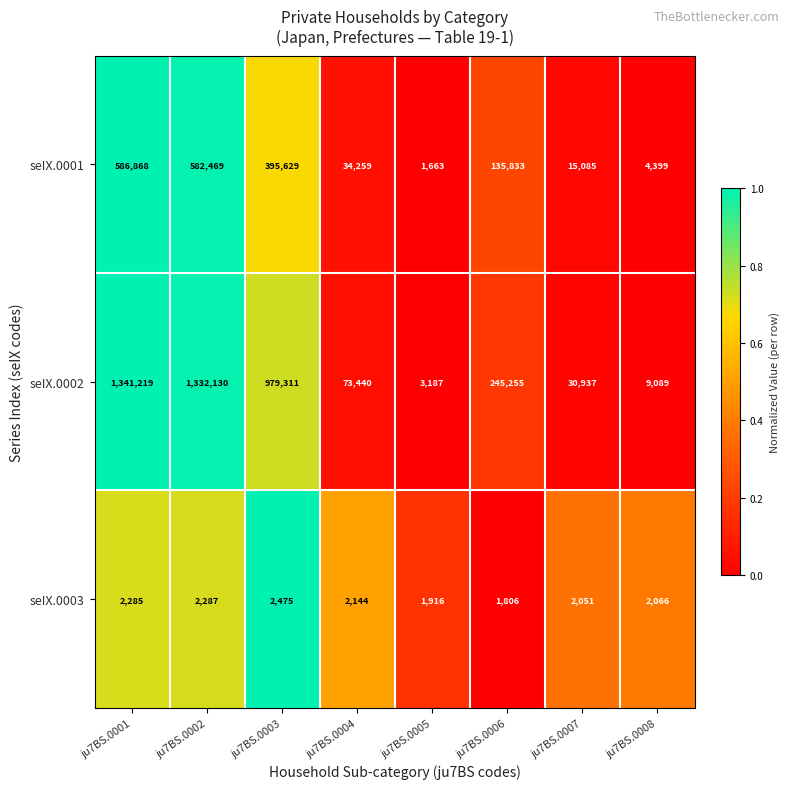

What is the difference between the seIX.0001 values at ju7BS.0008 and ju7BS.0003?

391230